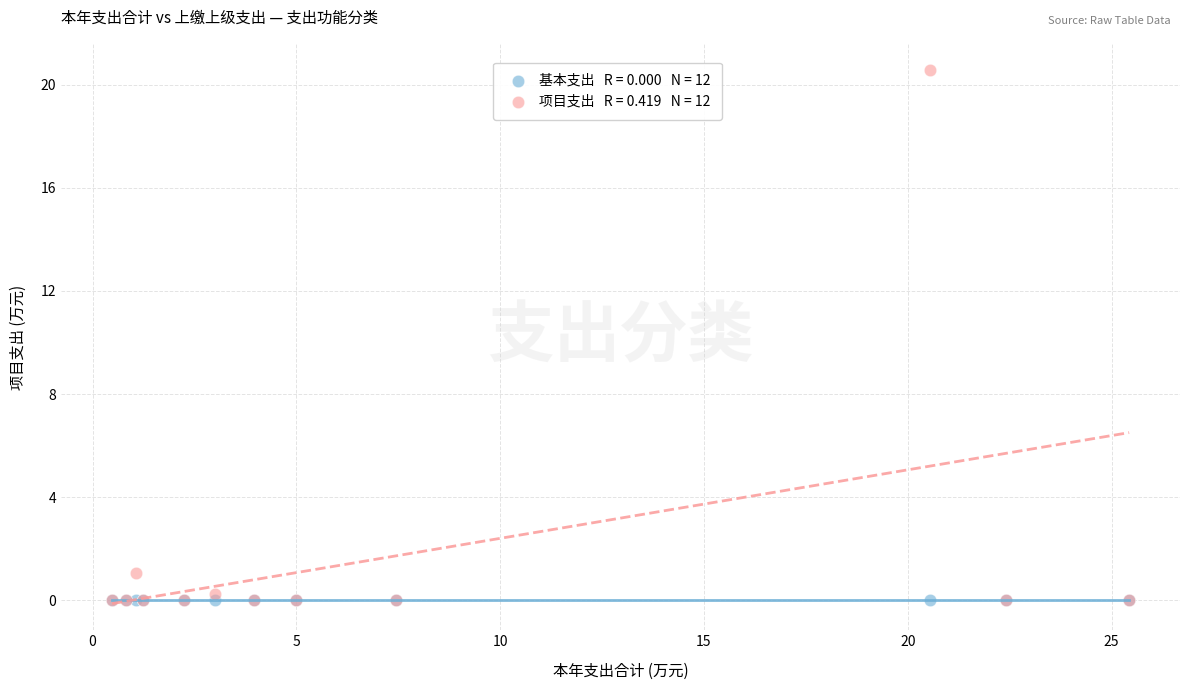

Across all series, what Y value is closest to 10?

1.1